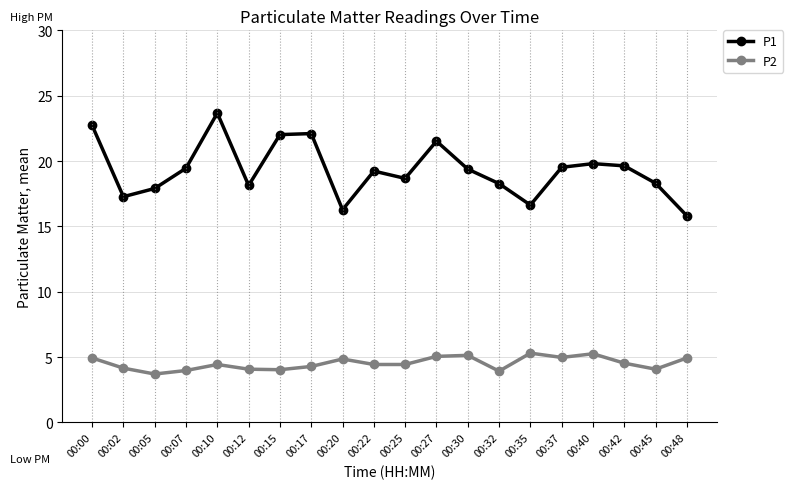

Rank the series by their average value, from highest to lowest.

P1, P2